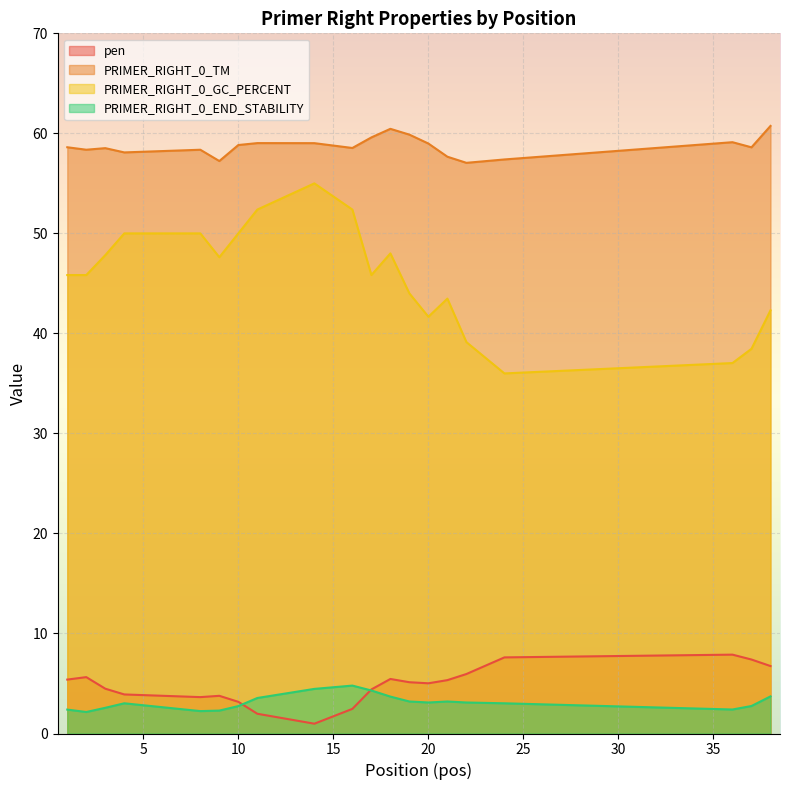

How many intersections are there between pen and PRIMER_RIGHT_0_END_STABILITY?

2